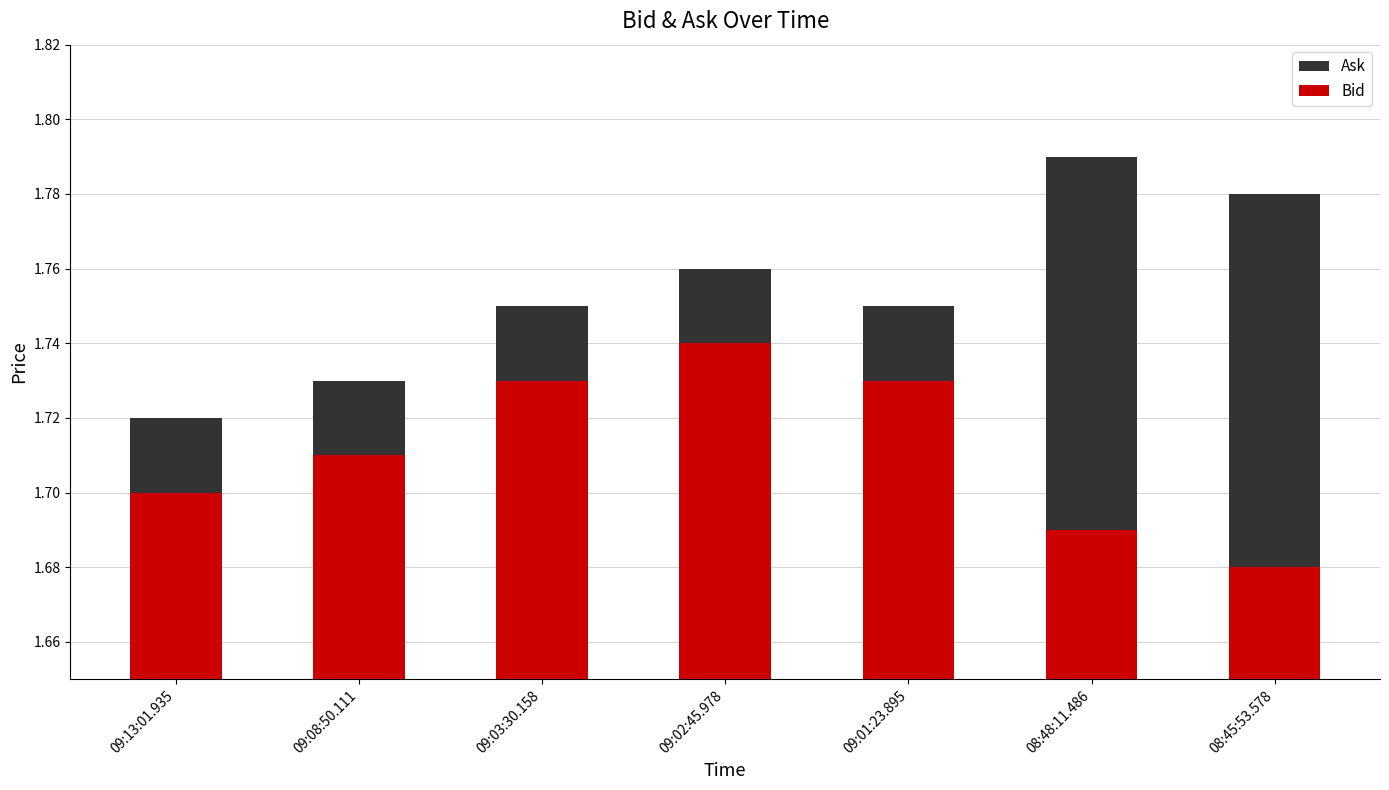

Which series has the largest total across all categories?

Ask